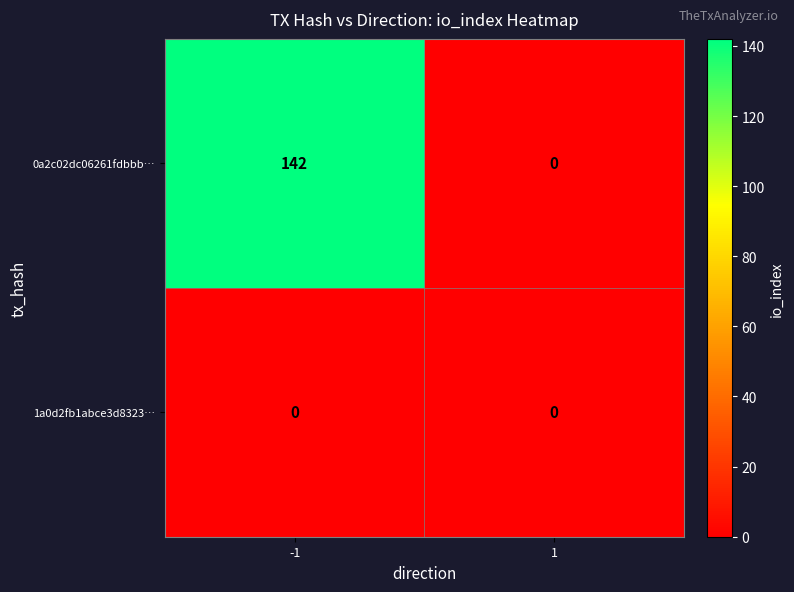

What value does the 0a2c02dc06261fdbbb… series have at -1?

142